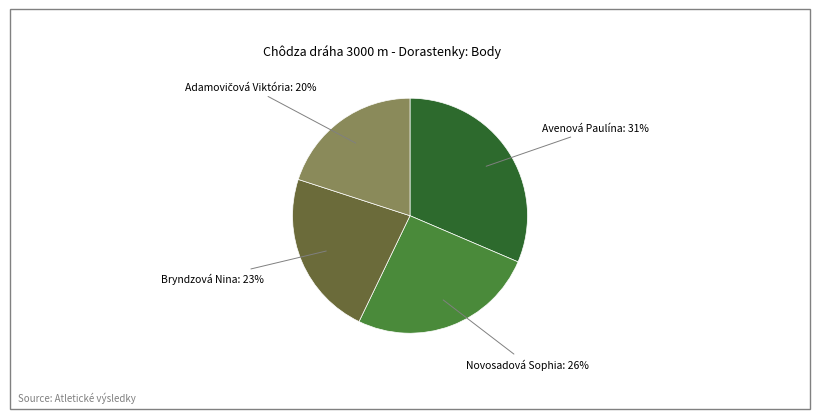

Which has a higher value, Avenová Paulína or Bryndzová Nina?

Avenová Paulína